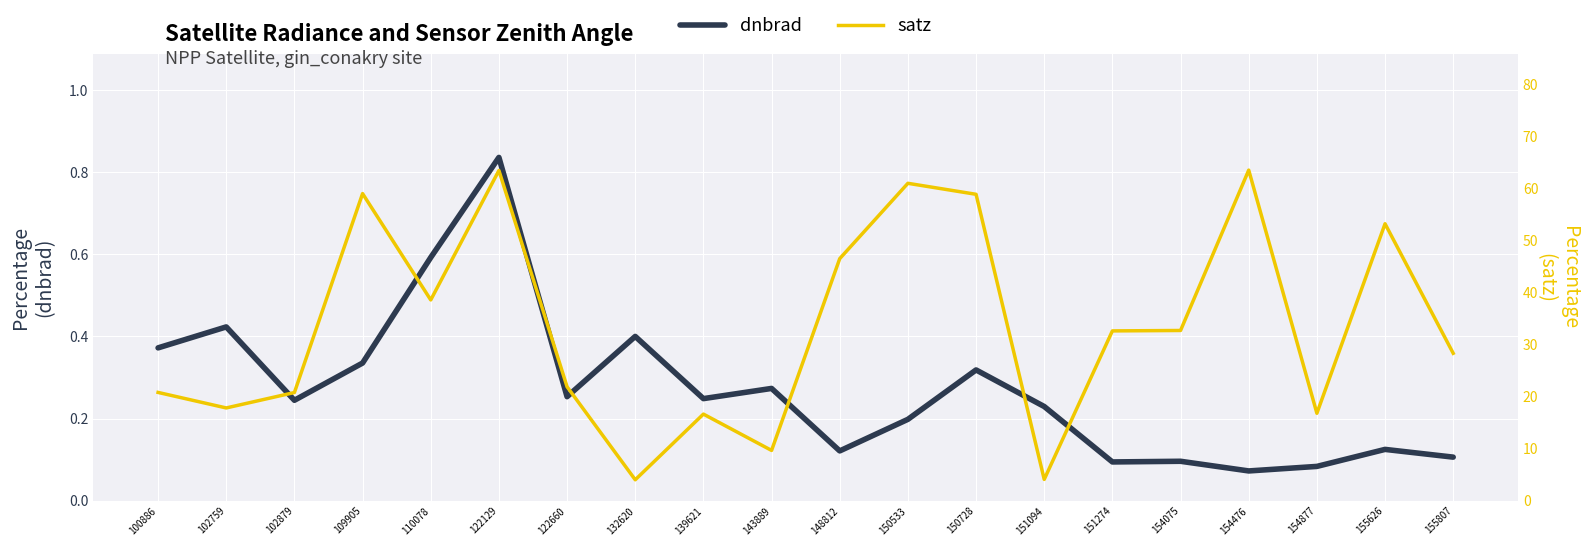

In satz, how many points are lower than both neighbors (excluding endpoints)?

6